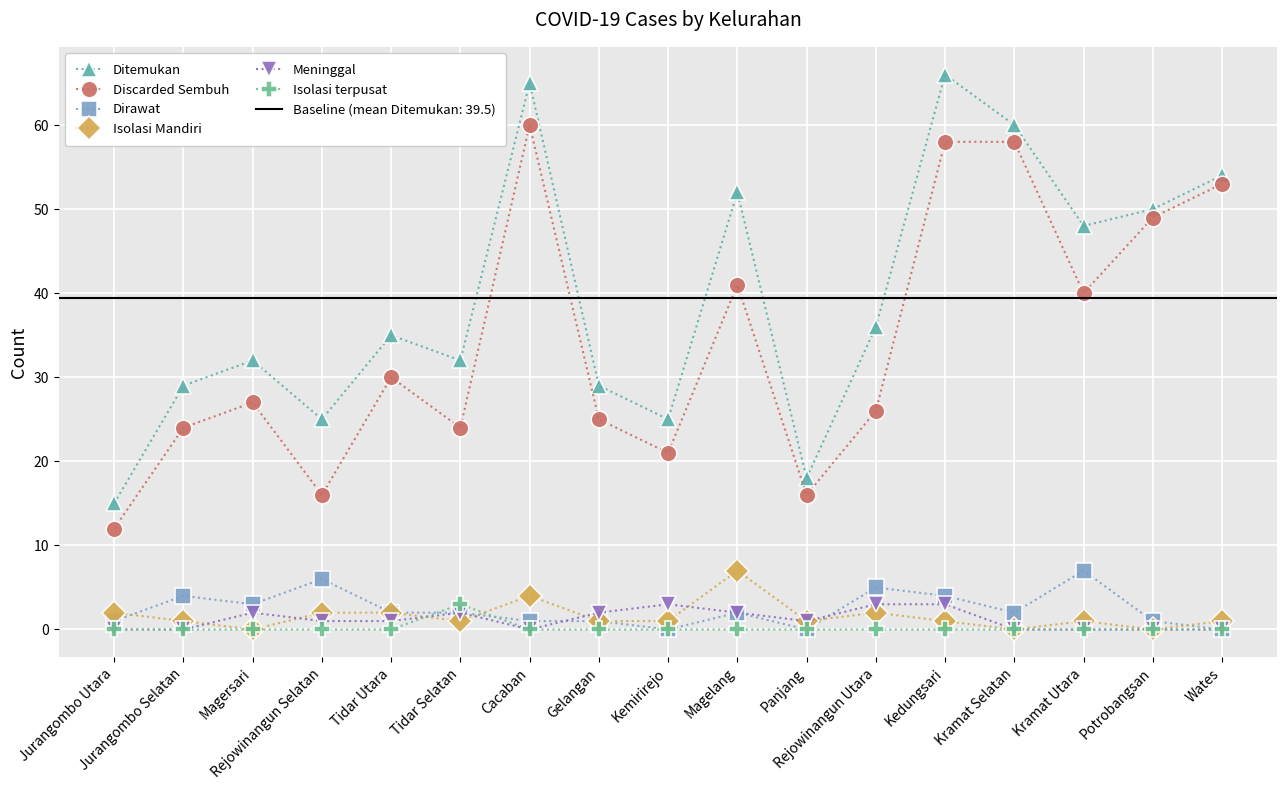

Reading right to left, extract all data points from this chart.

Ditemukan: Wates=54	Potrobangsan=50	Kramat Utara=48	Kramat Selatan=60	Kedungsari=66	Rejowinangun Utara=36	Panjang=18	Magelang=52	Kemirirejo=25	Gelangan=29	Cacaban=65	Tidar Selatan=32	Tidar Utara=35	Rejowinangun Selatan=25	Magersari=32	Jurangombo Selatan=29	Jurangombo Utara=15
Discarded Sembuh: Wates=53	Potrobangsan=49	Kramat Utara=40	Kramat Selatan=58	Kedungsari=58	Rejowinangun Utara=26	Panjang=16	Magelang=41	Kemirirejo=21	Gelangan=25	Cacaban=60	Tidar Selatan=24	Tidar Utara=30	Rejowinangun Selatan=16	Magersari=27	Jurangombo Selatan=24	Jurangombo Utara=12
Dirawat: Wates=0	Potrobangsan=1	Kramat Utara=7	Kramat Selatan=2	Kedungsari=4	Rejowinangun Utara=5	Panjang=0	Magelang=2	Kemirirejo=0	Gelangan=1	Cacaban=1	Tidar Selatan=2	Tidar Utara=2	Rejowinangun Selatan=6	Magersari=3	Jurangombo Selatan=4	Jurangombo Utara=1
Isolasi Mandiri: Wates=1	Potrobangsan=0	Kramat Utara=1	Kramat Selatan=0	Kedungsari=1	Rejowinangun Utara=2	Panjang=1	Magelang=7	Kemirirejo=1	Gelangan=1	Cacaban=4	Tidar Selatan=1	Tidar Utara=2	Rejowinangun Selatan=2	Magersari=0	Jurangombo Selatan=1	Jurangombo Utara=2
Meninggal: Wates=0	Potrobangsan=0	Kramat Utara=0	Kramat Selatan=0	Kedungsari=3	Rejowinangun Utara=3	Panjang=1	Magelang=2	Kemirirejo=3	Gelangan=2	Cacaban=0	Tidar Selatan=2	Tidar Utara=1	Rejowinangun Selatan=1	Magersari=2	Jurangombo Selatan=0	Jurangombo Utara=0
Isolasi terpusat: Wates=0	Potrobangsan=0	Kramat Utara=0	Kramat Selatan=0	Kedungsari=0	Rejowinangun Utara=0	Panjang=0	Magelang=0	Kemirirejo=0	Gelangan=0	Cacaban=0	Tidar Selatan=3	Tidar Utara=0	Rejowinangun Selatan=0	Magersari=0	Jurangombo Selatan=0	Jurangombo Utara=0